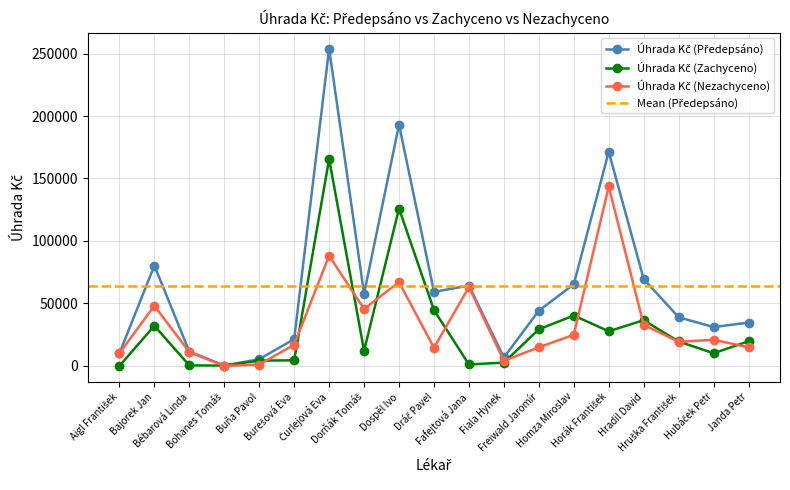

How many series are shown in this chart?

3